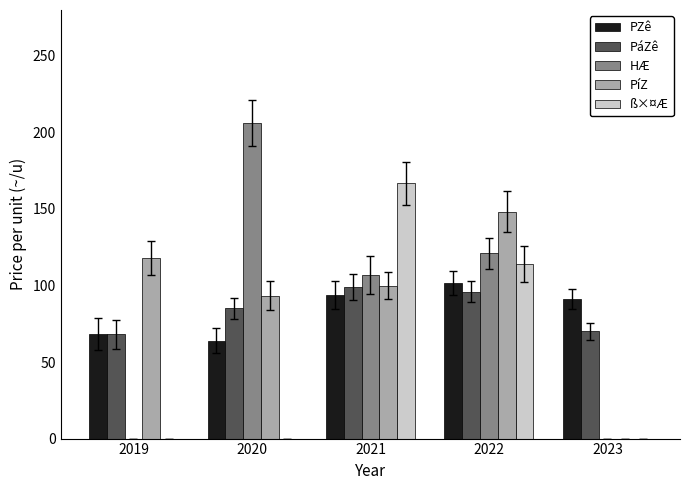

Reading left to right, transcribe all the data shown in this chart.

PZê: 2019=68.2	2020=64.0	2021=93.8	2022=101.8	2023=91.1
PáZê: 2019=68.0	2020=85.0	2021=98.9	2022=96.0	2023=70.0
HÆ: 2019=0.0	2020=206.3	2021=106.7	2022=121.2	2023=0.0
PíZ: 2019=117.8	2020=93.3	2021=100.0	2022=148.3	2023=0.0
ß×¤Æ: 2019=0.0	2020=0.0	2021=166.7	2022=114.3	2023=0.0